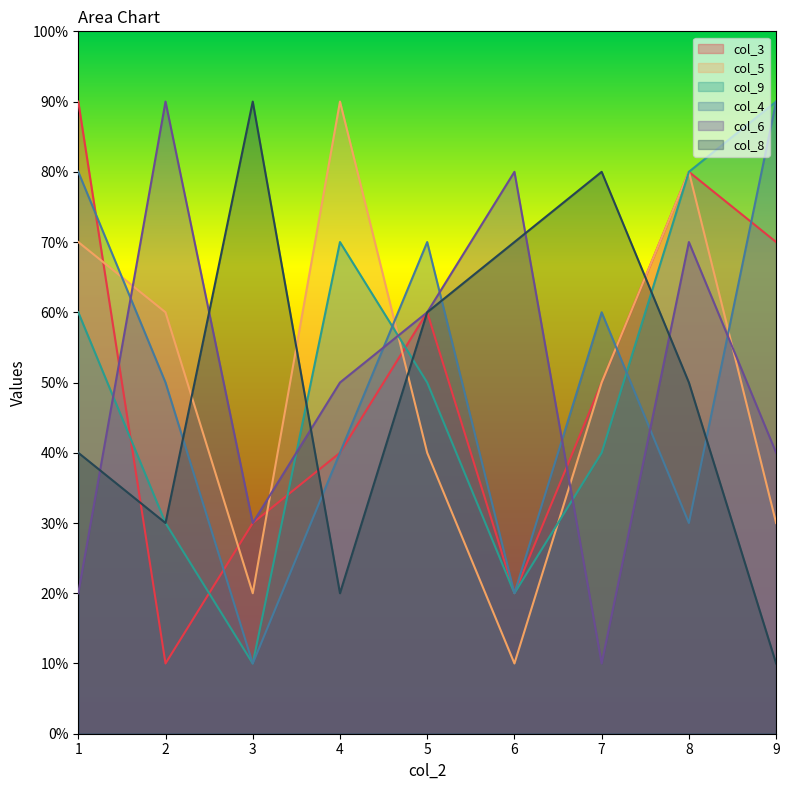

Count the number of data series in this chart.

6